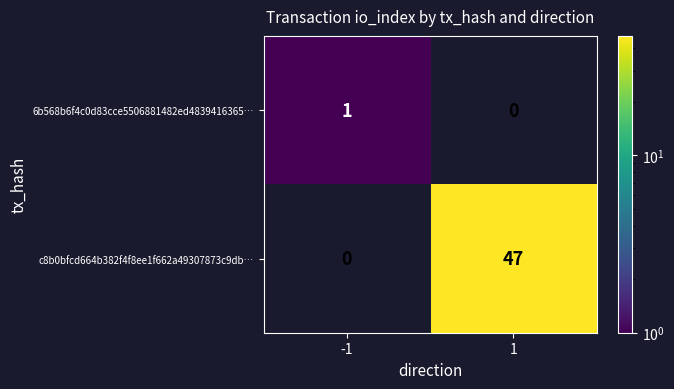

List the labels in order of 6b568b6f4c0d83cce5506881482ed4839416365… value, smallest first.

1, -1